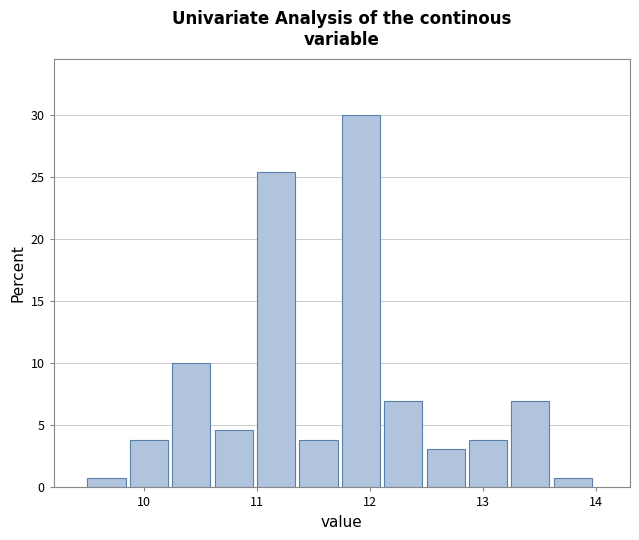

Read against the x-axis, roughly where is the centre of the tallest bar?

11.9